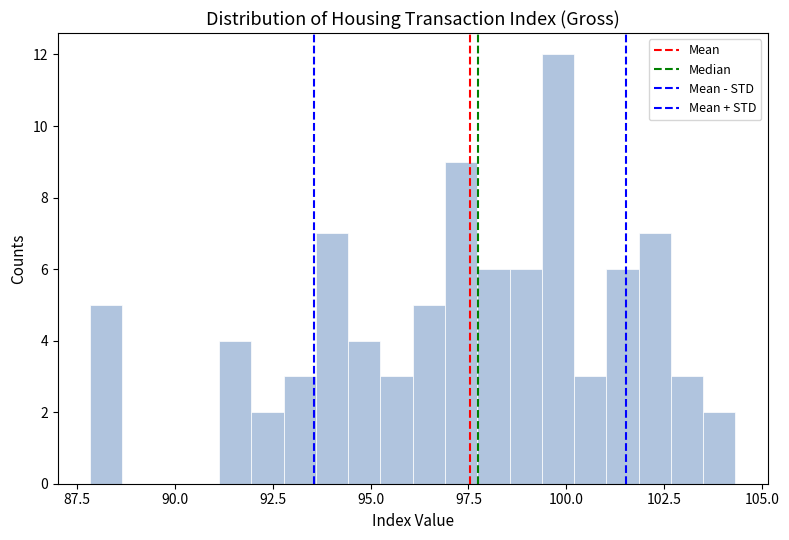

Read against the x-axis, roughly where is the centre of the tallest bar?

100.0